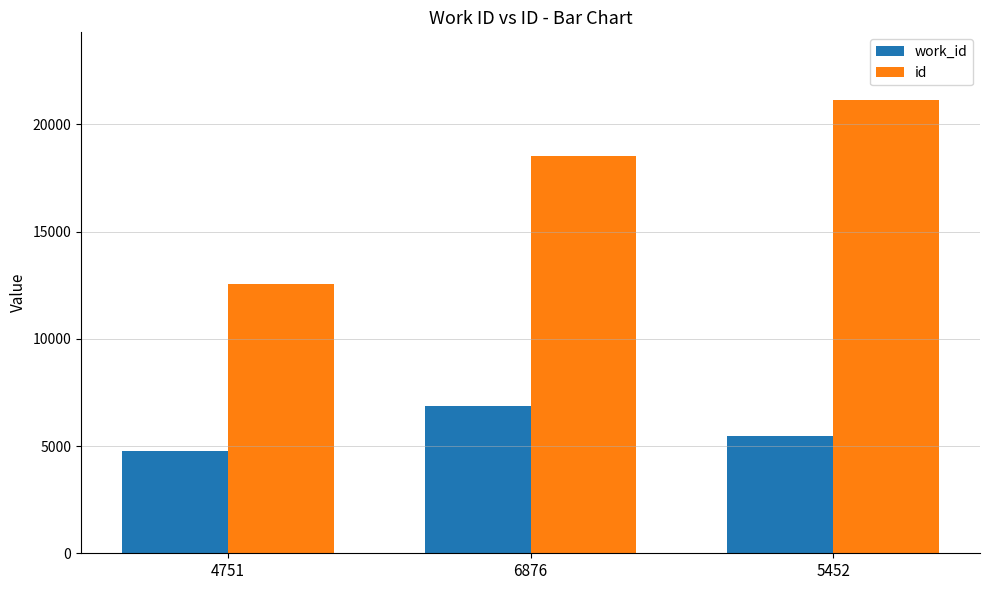

Rank the categories by work_id value from lowest to highest.

4751, 5452, 6876